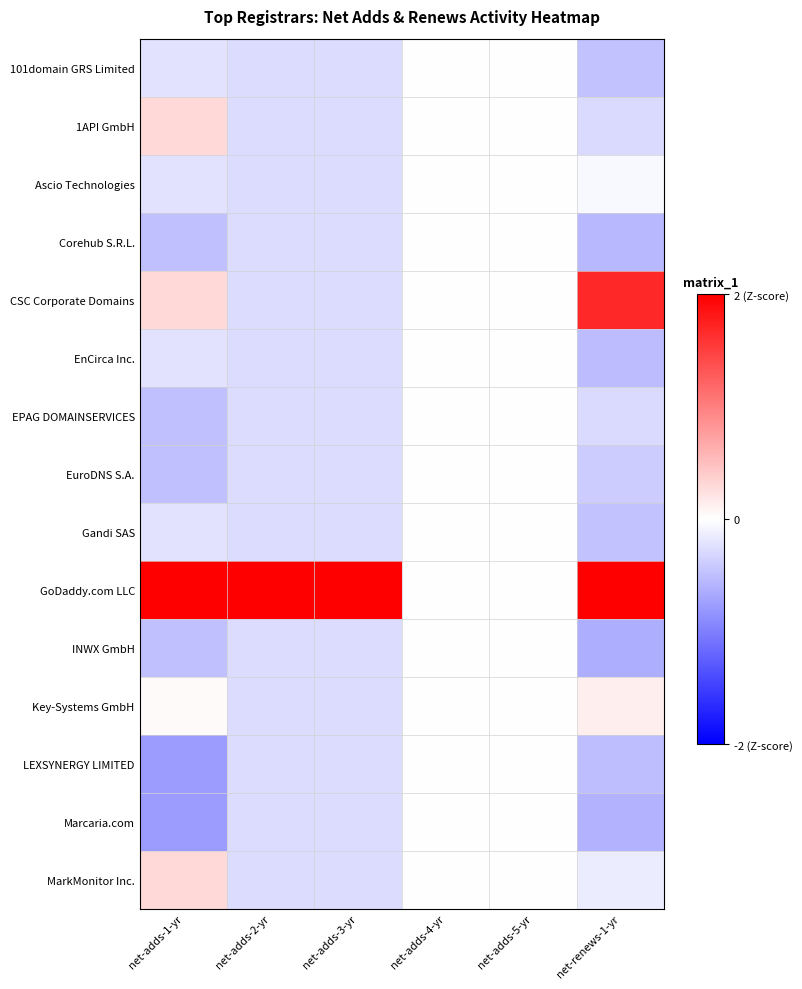

Which category has the lowest value across all series?

net-adds-1-yr